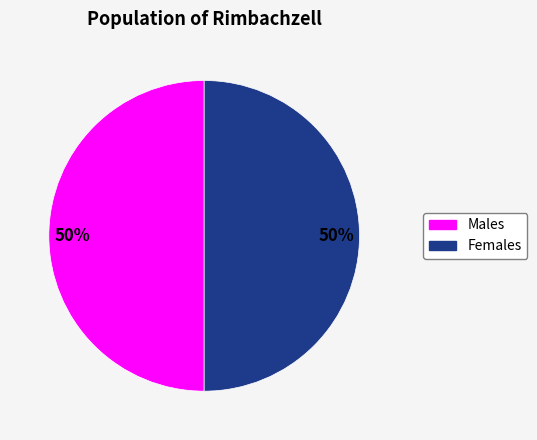

To the nearest percent, what is the average slice percentage?

50%